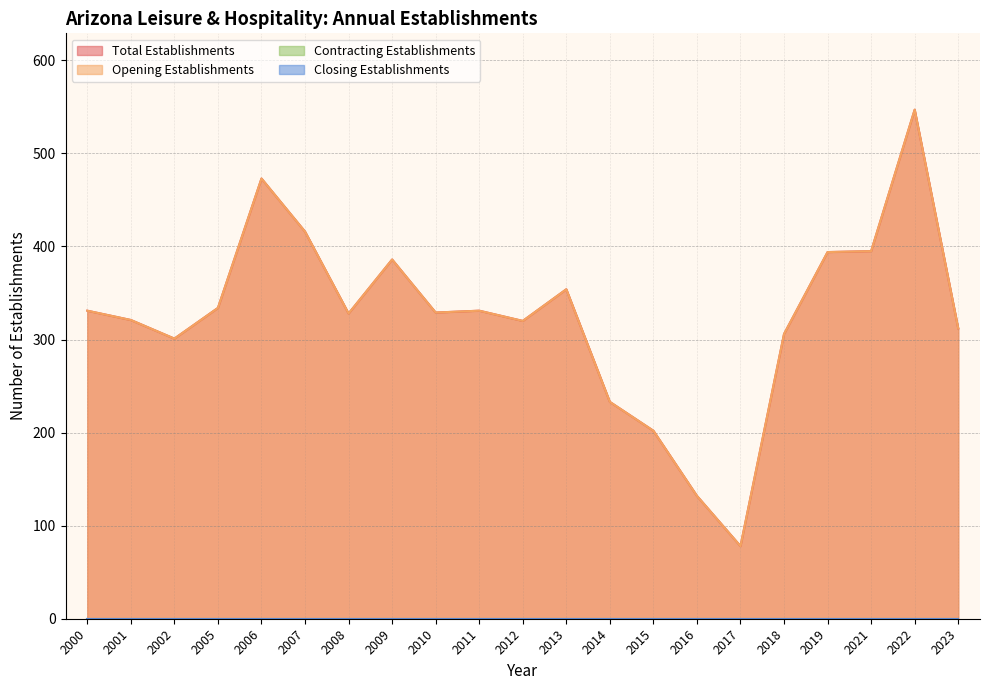

What is the difference between the maximum and minimum values in the Opening Establishments series?

469